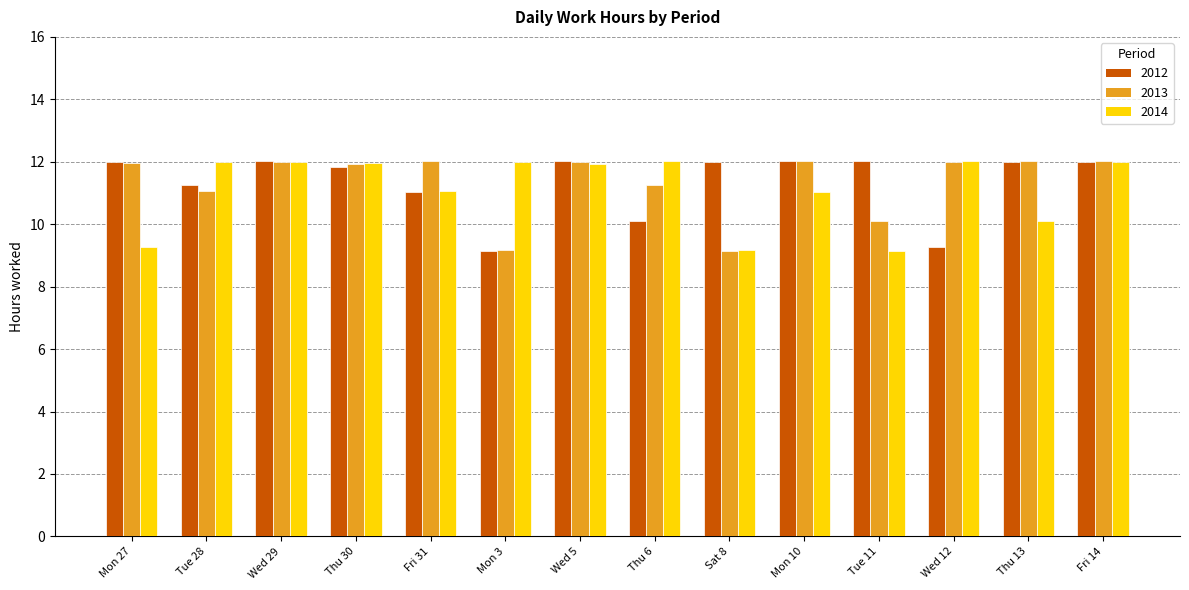

At Tue 11, list the series in order from smallest to largest.

2014, 2013, 2012